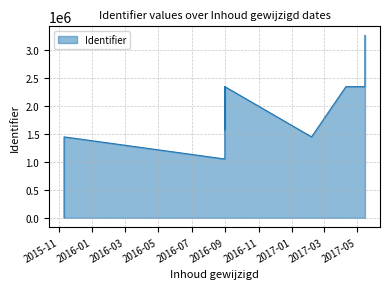

What is the difference between the values at 2017-02-06 and 2016-08-31?

898660